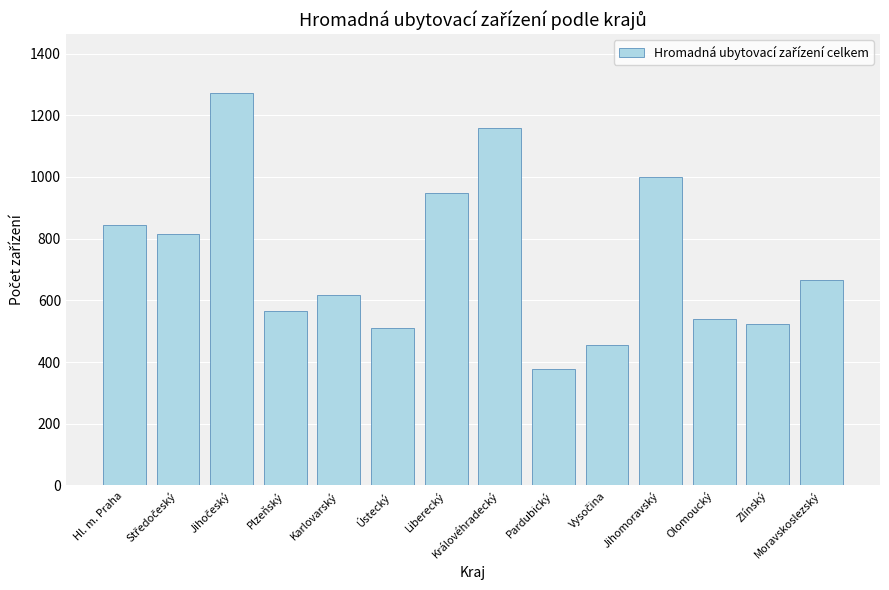

Approximately how many times larger is the value at Jihomoravský compared to Pardubický?

2.7